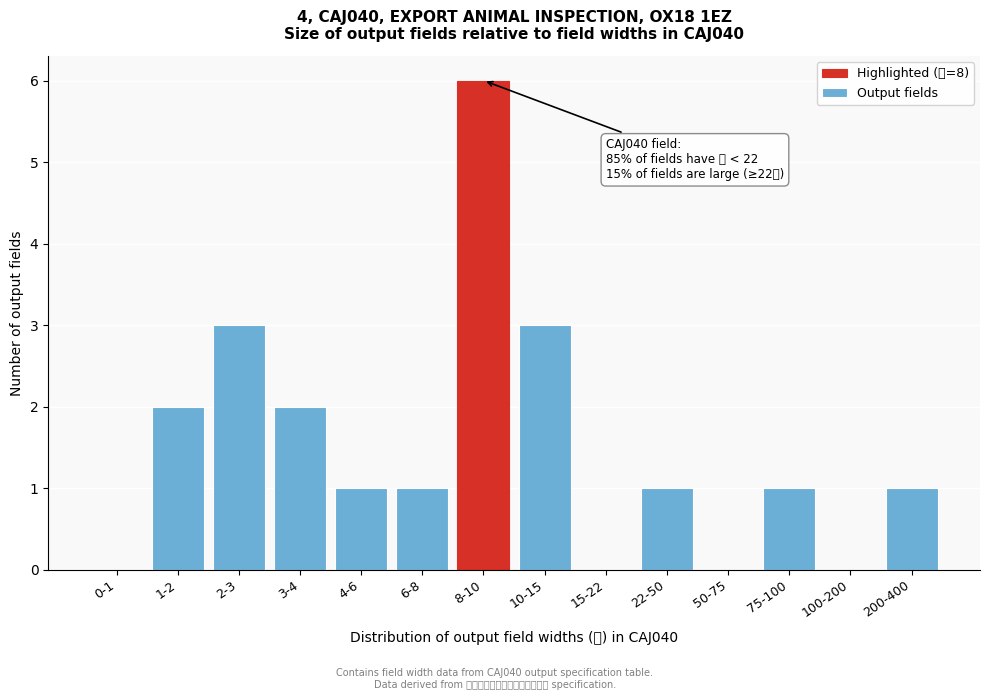

Reading left to right, list all the values displayed in this chart.

0-1=0	1-2=2	2-3=3	3-4=2	4-6=1	6-8=1	8-10=6	10-15=3	15-22=0	22-50=1	50-75=0	75-100=1	100-200=0	200-400=1